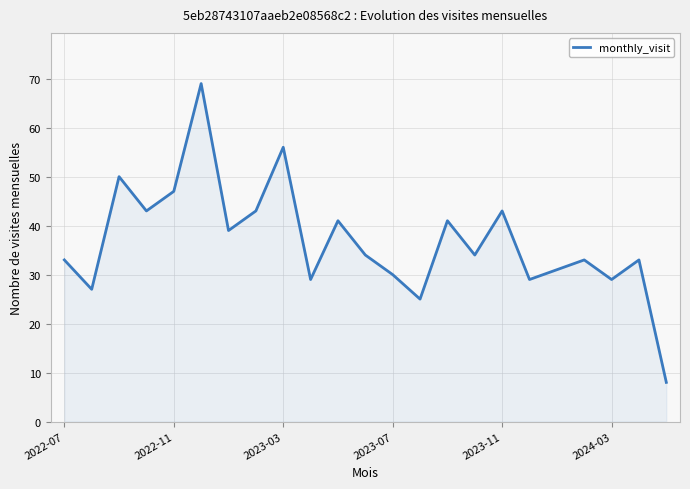

What is the difference between the maximum and minimum values?

61